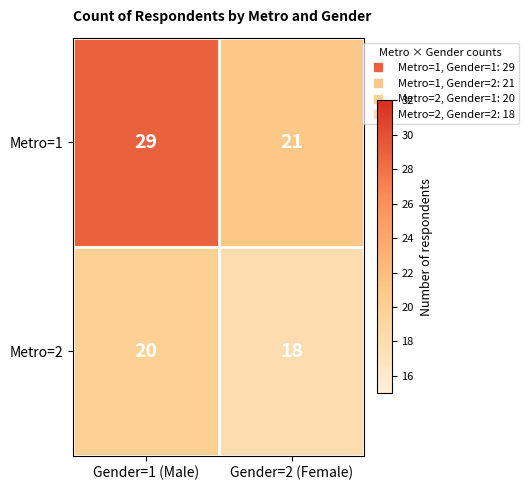

What value does the Metro=1 series have at Gender=1 (Male)?

29